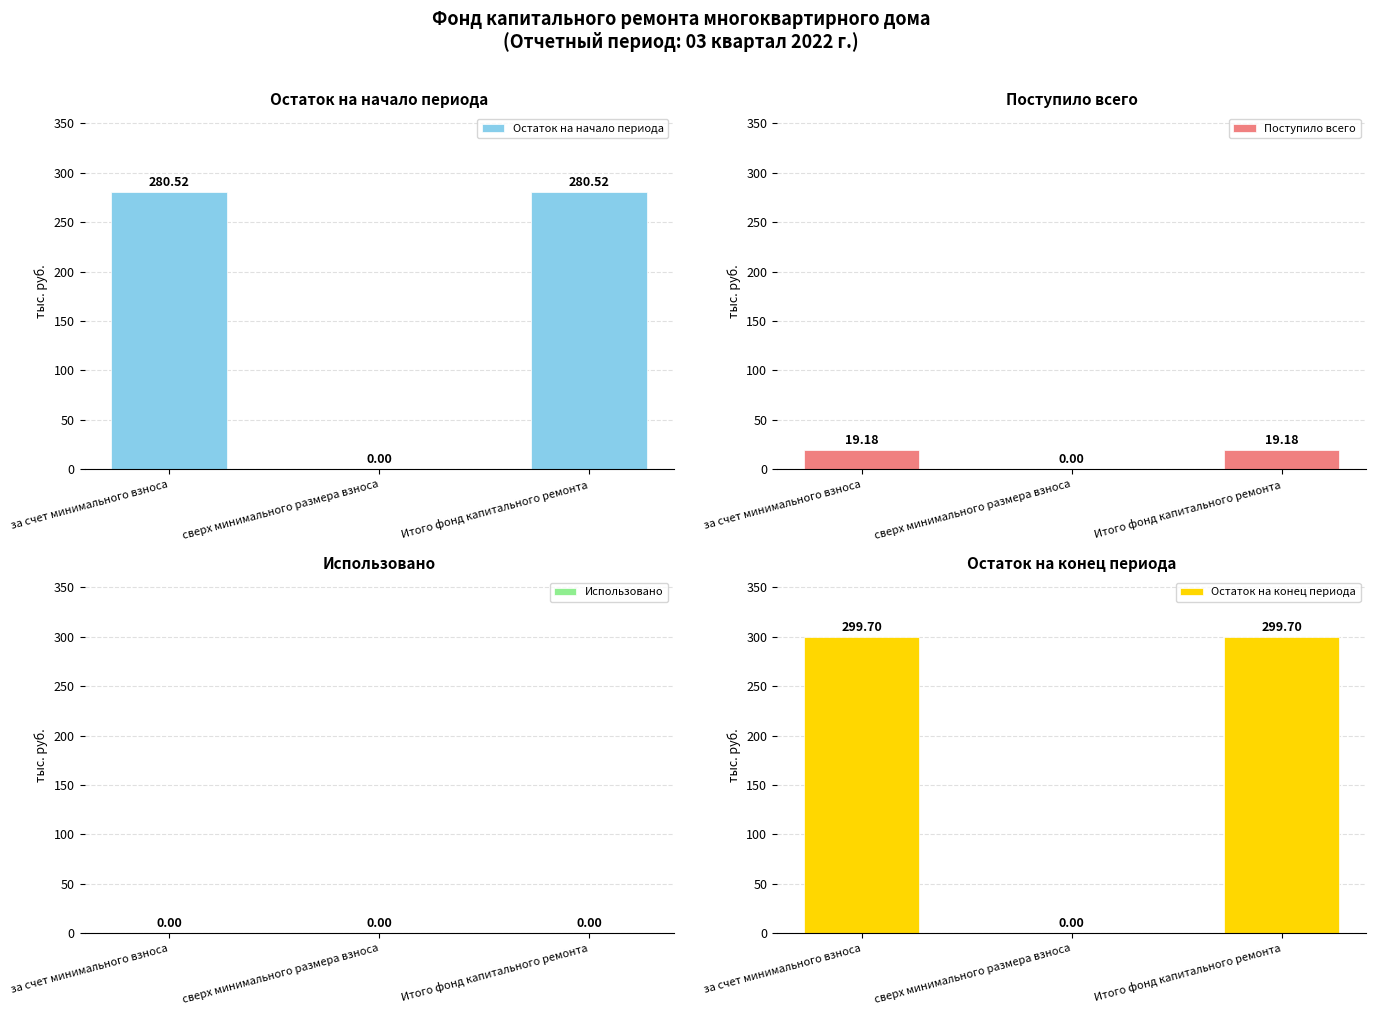

True or false: Остаток на конец периода has a value of 299.7 at Итого фонд капитального ремонта.

True